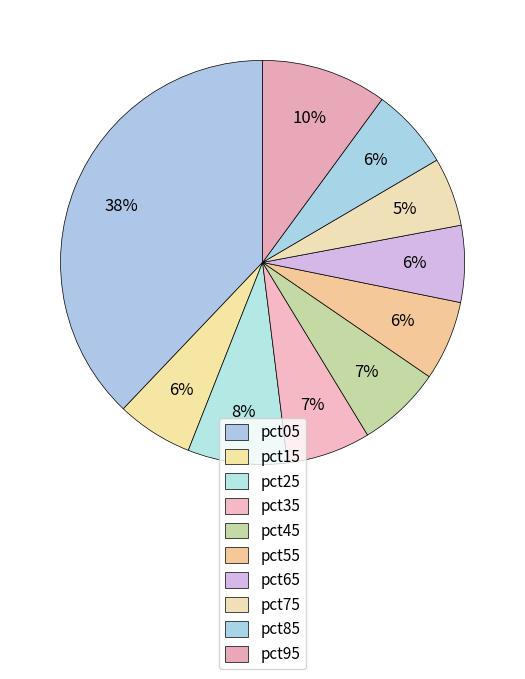

To the nearest percent, what is the difference between the pct05 and pct55 slice percentages?

32%